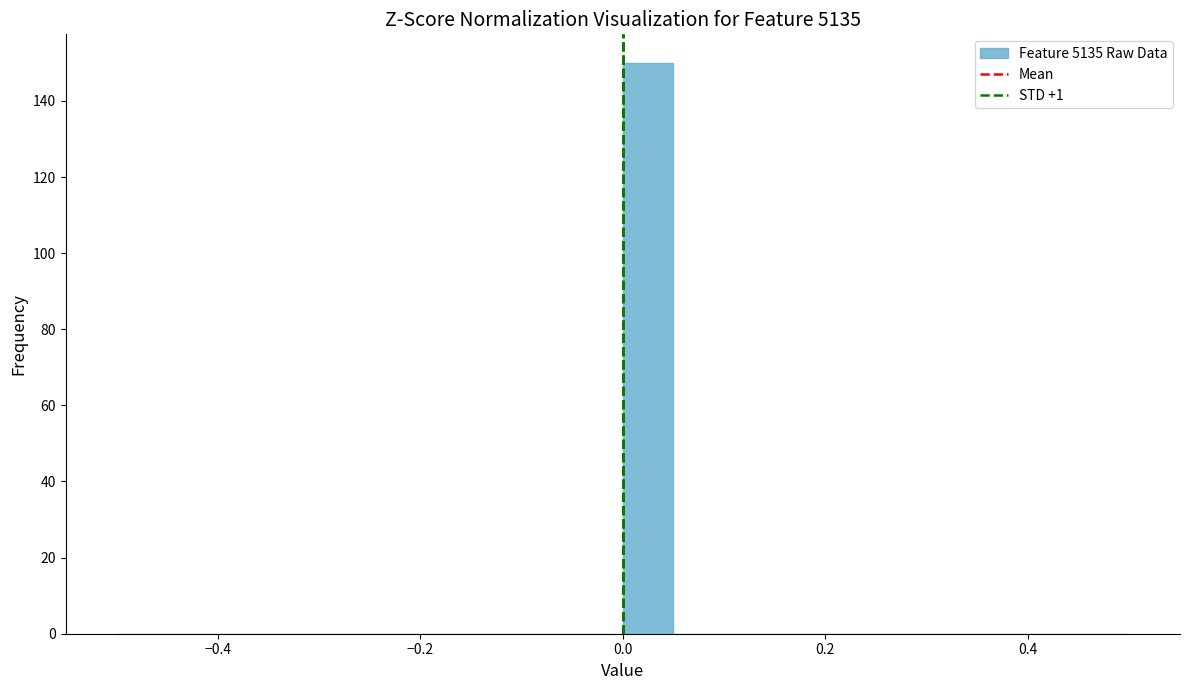

Read against the x-axis, roughly where is the centre of the tallest bar?

0.02